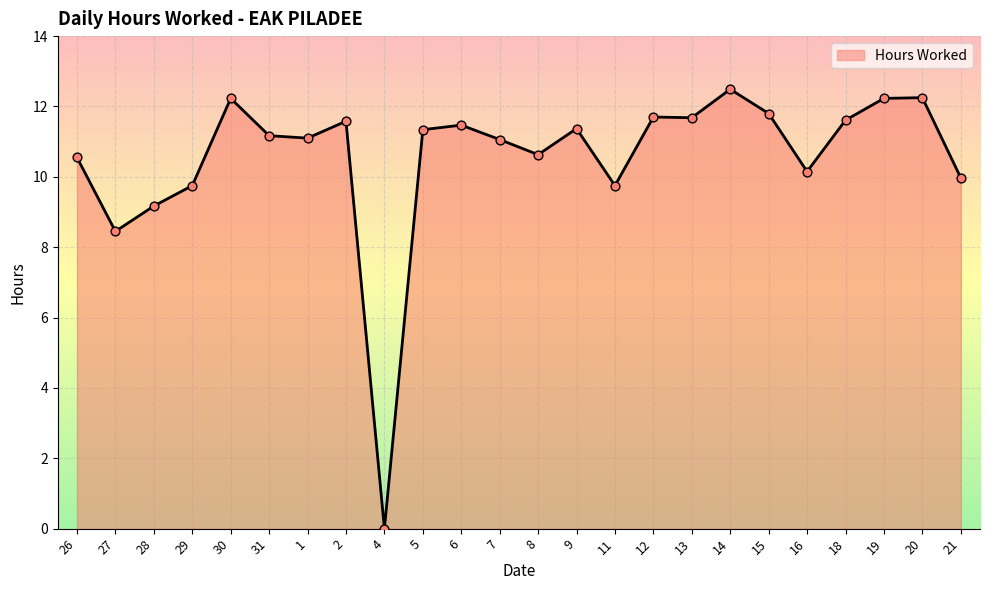

What is the change in value from 30 to 6?

-0.8